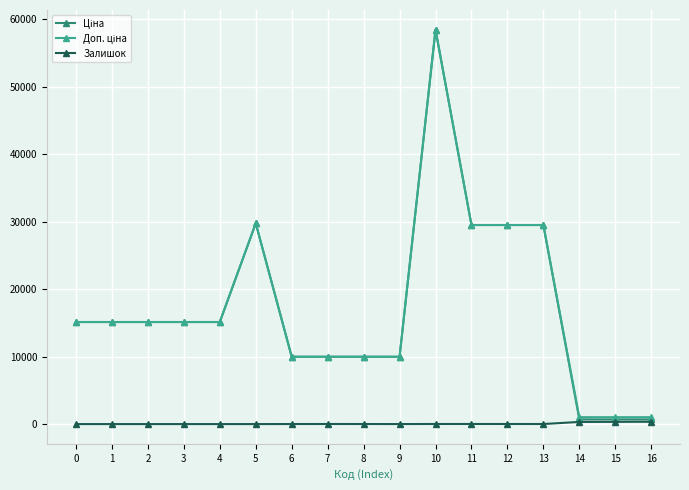

What is the maximum value shown in the chart?

58426.5